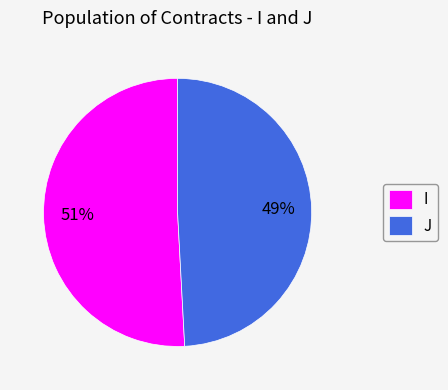

Is there any slice that represents more than half of the pie?

Yes